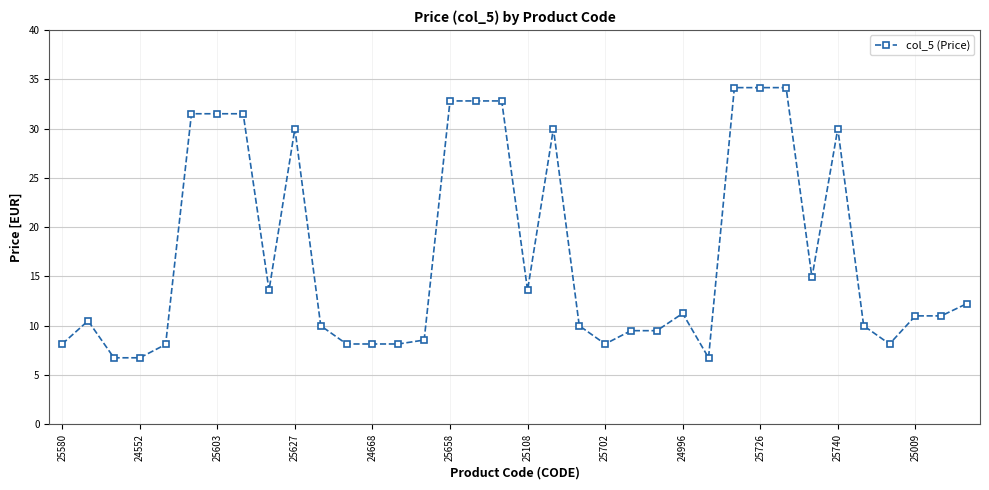

True or false: there are more than 2 points higher than both neighbors.

True